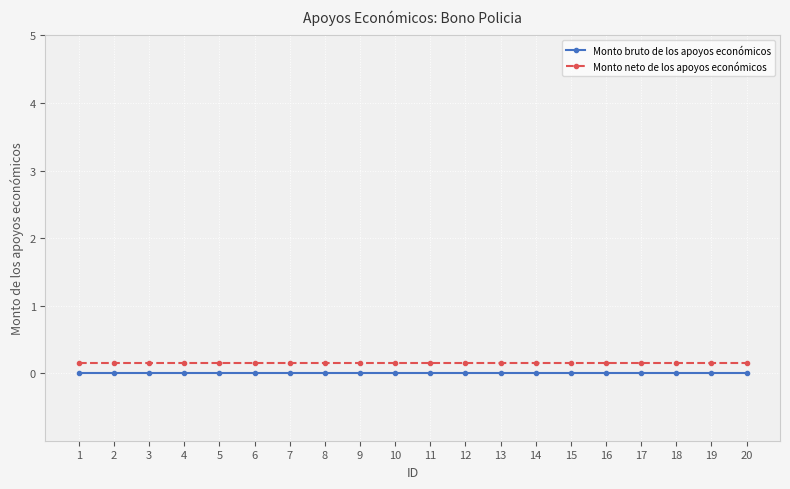

At how many categories does at least one series exceed 0?

20